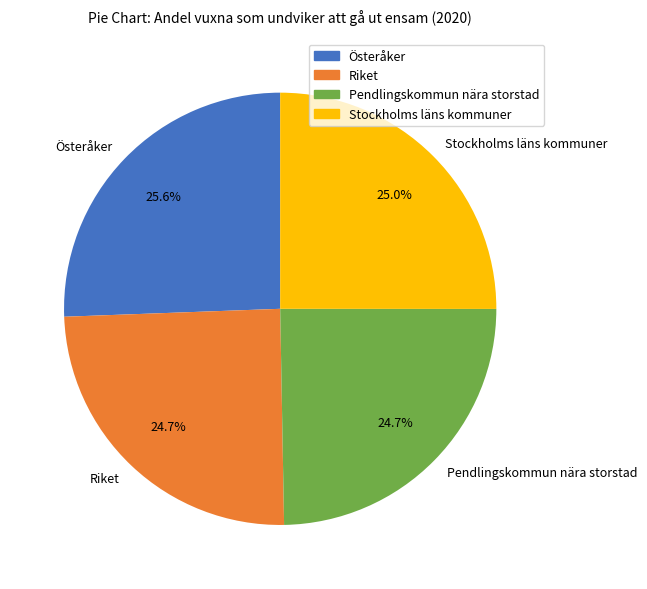

What is the total percentage of Stockholms läns kommuner and Riket?

49.7%